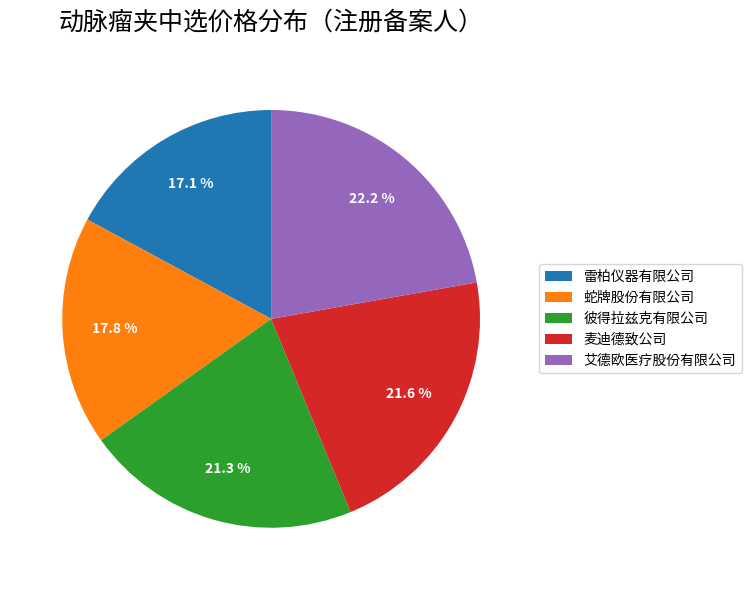

How many slices are in this pie chart?

5